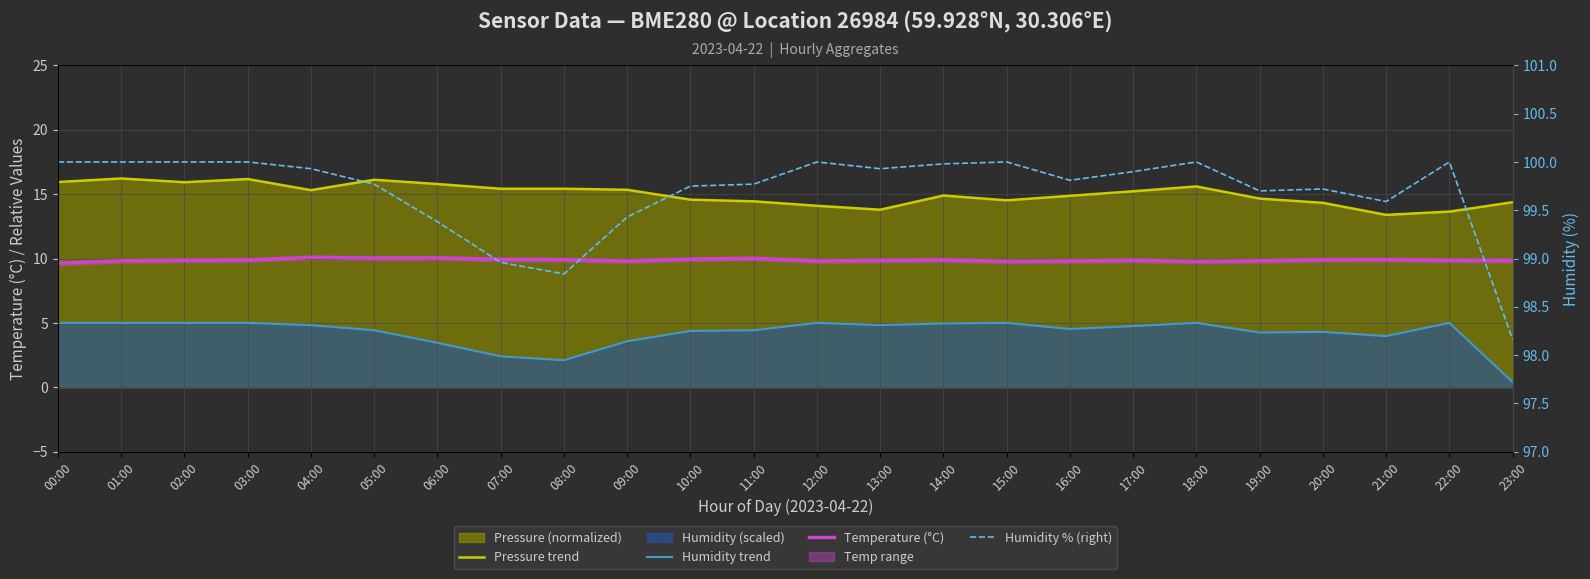

Is it true that Pressure trend equals 5.7 at 11:00?

False